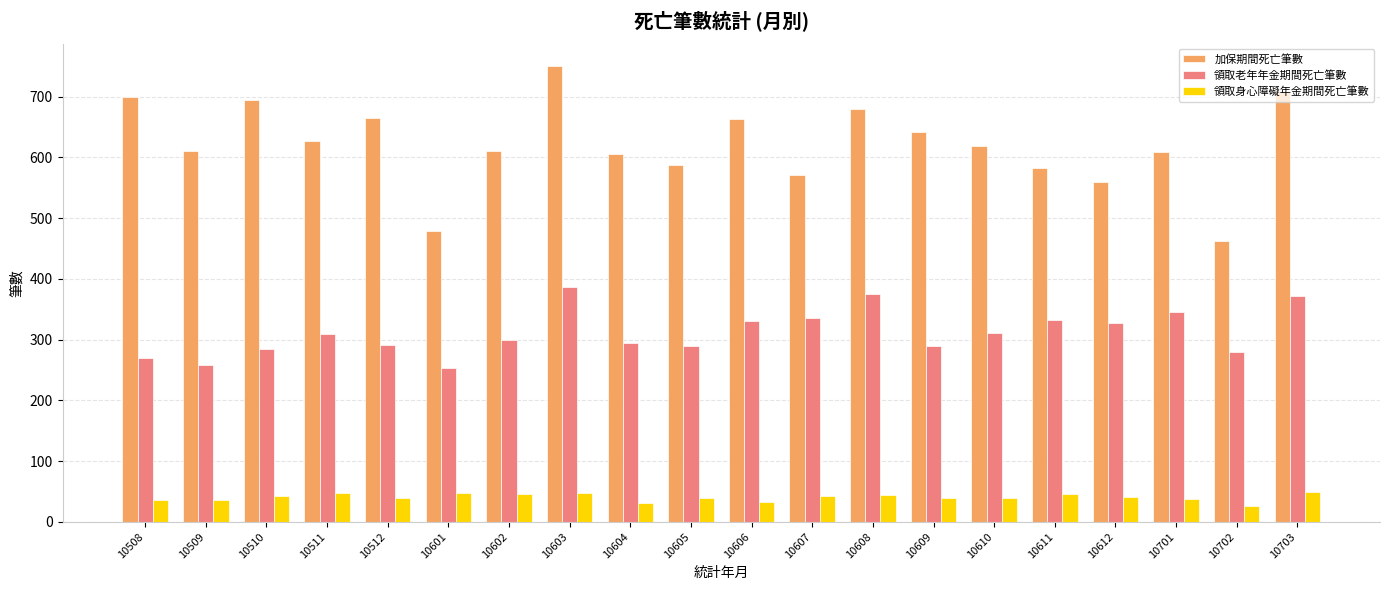

What is the average value of the 領取老年年金期間死亡筆數 series?

312